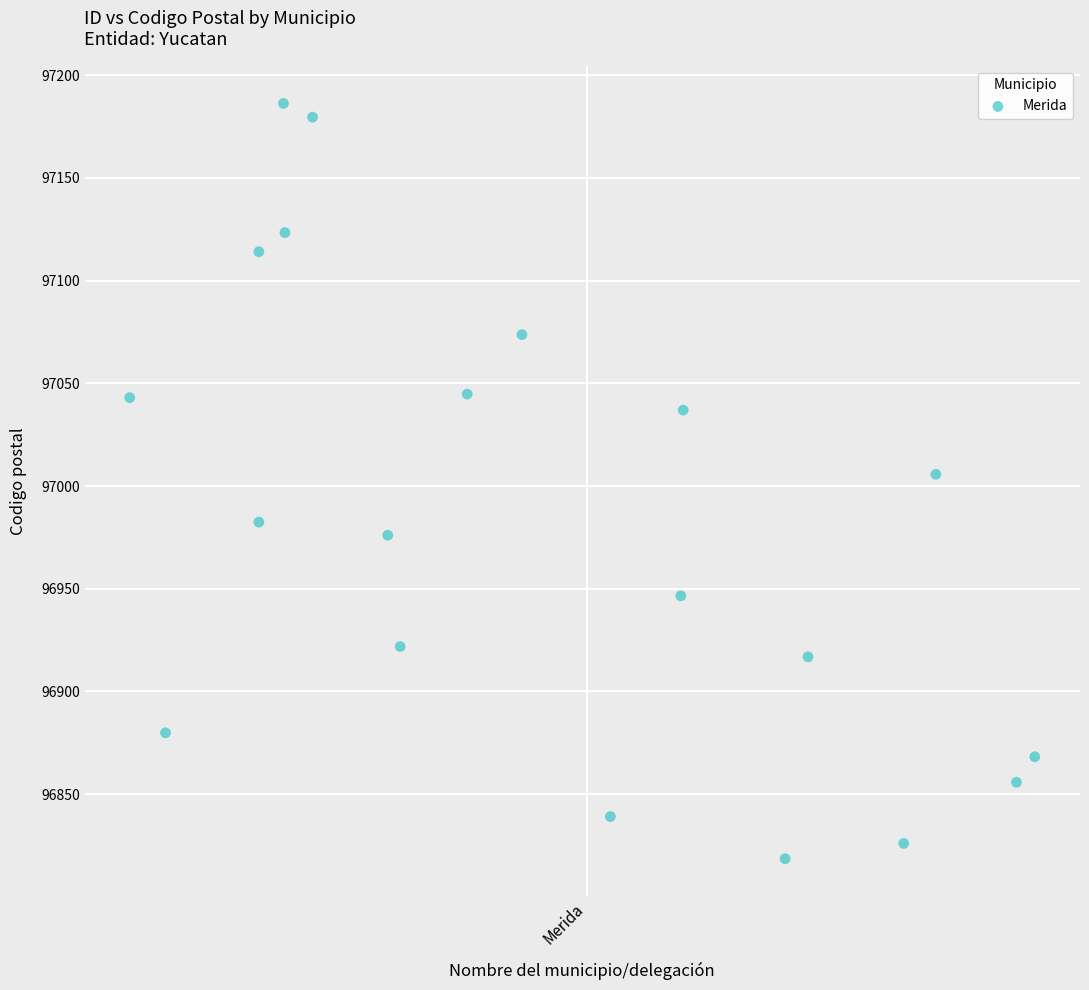

What is the range of Y values (max minus min)?

367.7